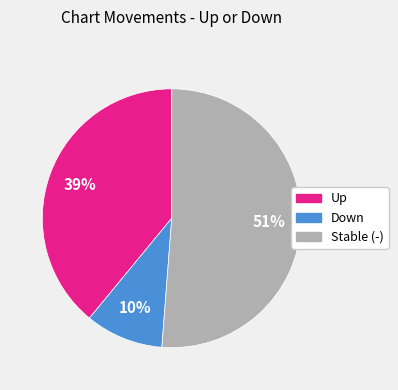

Is there any slice that represents more than half of the pie?

Yes